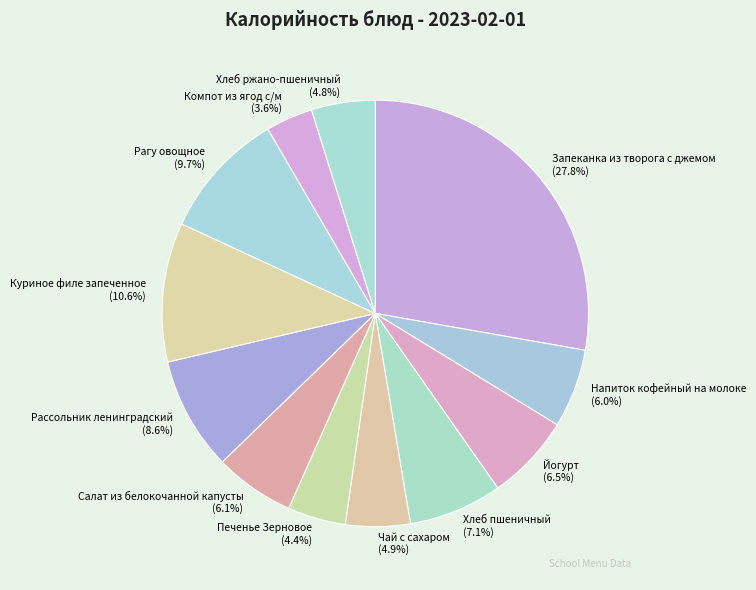

The Компот из ягод с/м slice represents 4% of the pie. True or false?

True